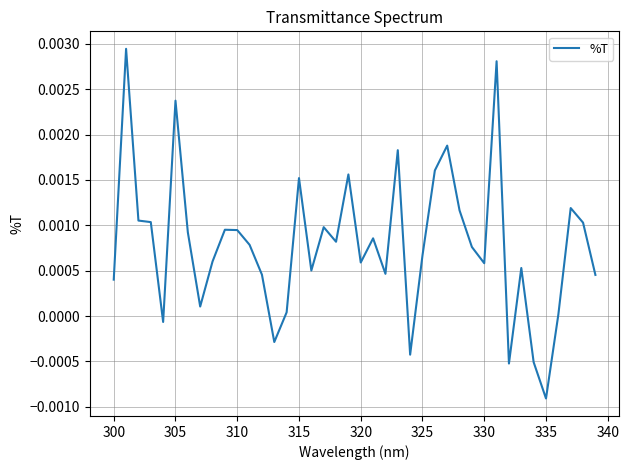

How many lines are shown in the chart?

1